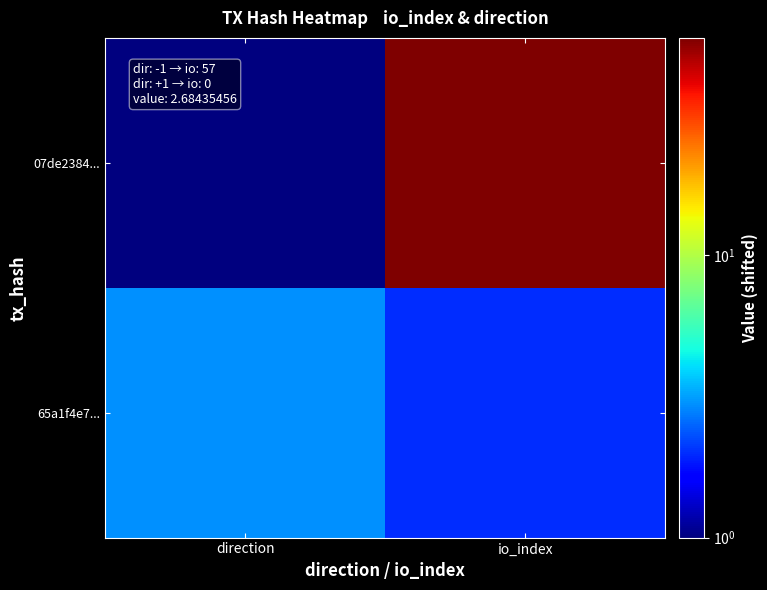

Which series changed the most between direction and io_index?

07de2384...